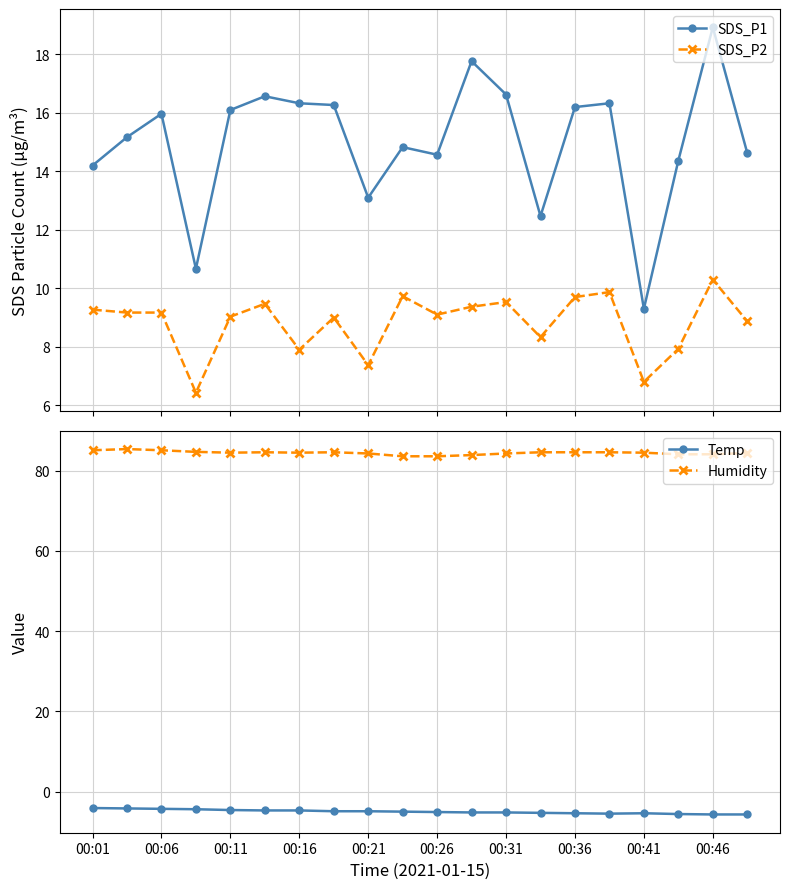

At which label is Temp closest to -4?

00:01